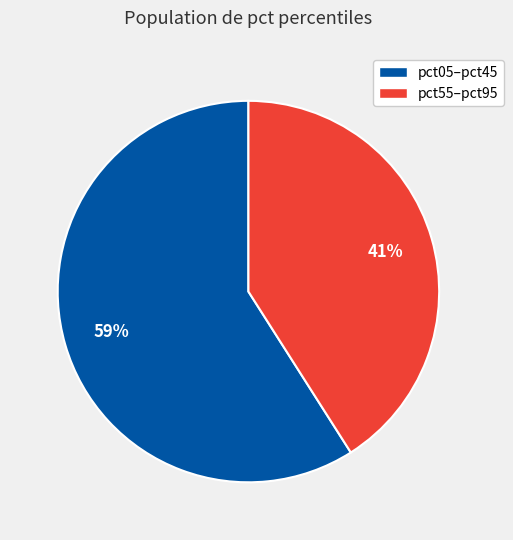

Does any single category account for the majority?

Yes